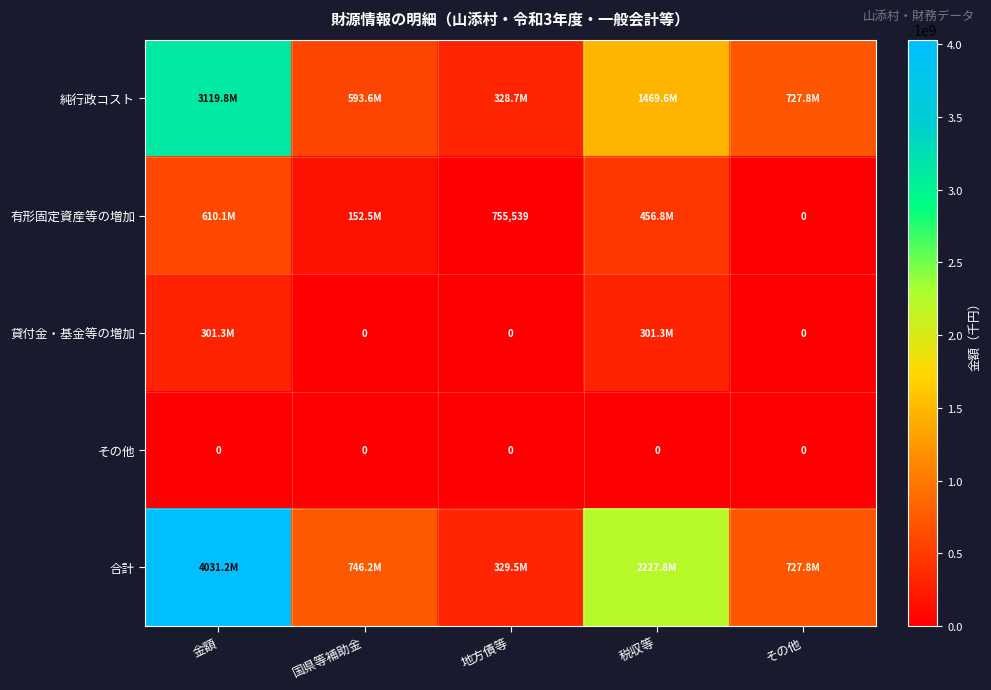

True or false: 有形固定資産等の増加 has a value of 372909 at 地方債等.

False